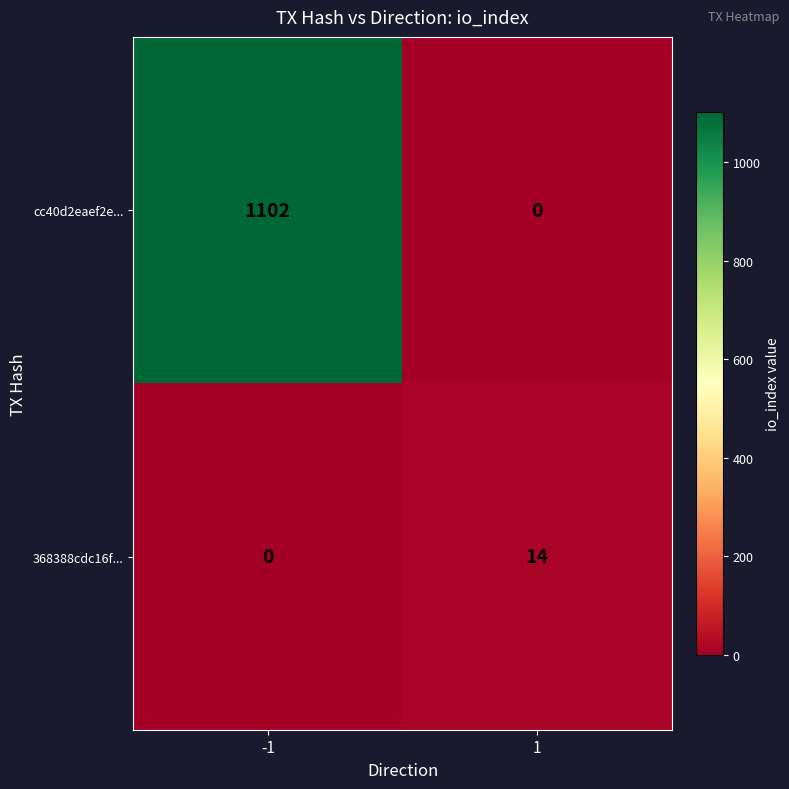

True or false: cc40d2eaef2e... has a value of 1102 at -1.

True